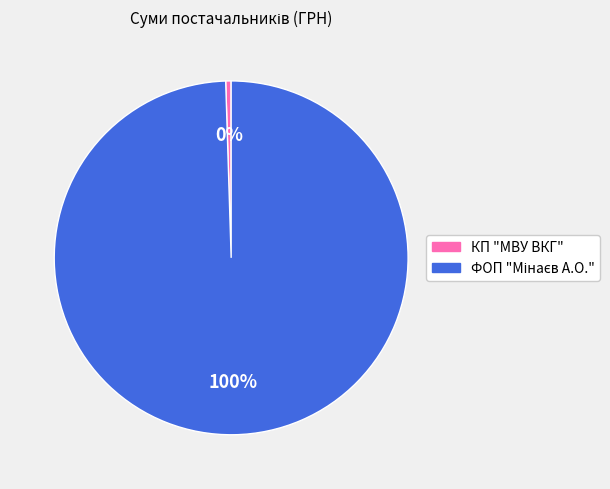

Does КП "МВУ ВКГ" account for over 50% of the chart?

No